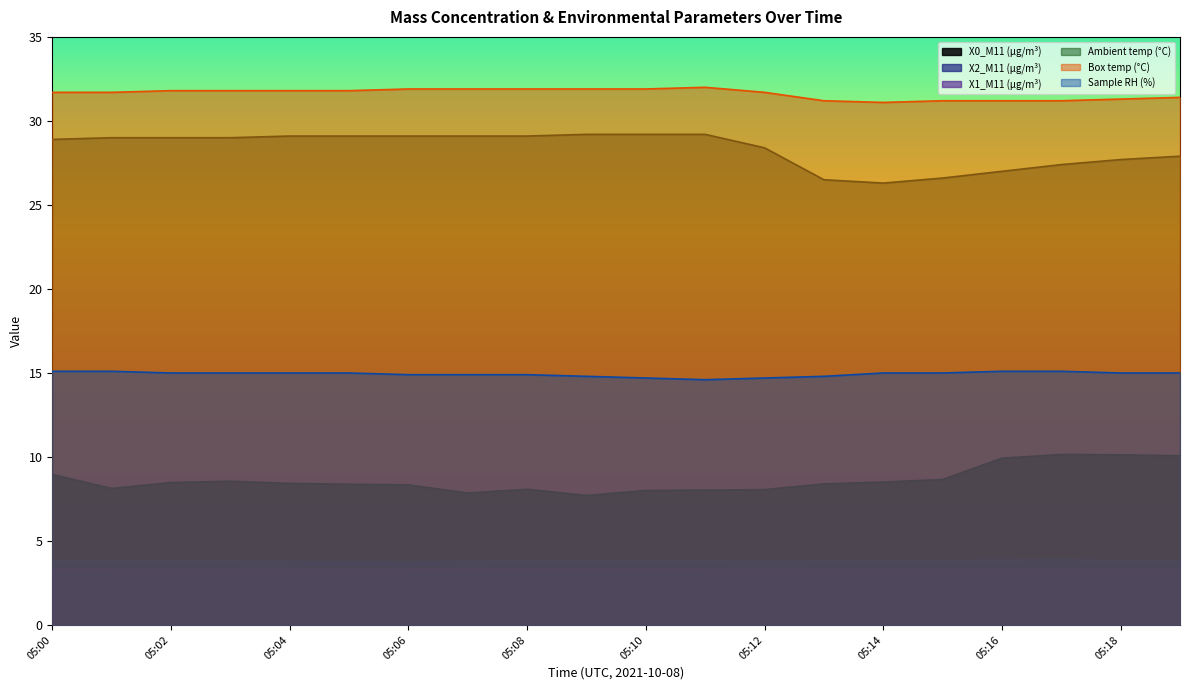

Which category has the highest value across all series?

05:11